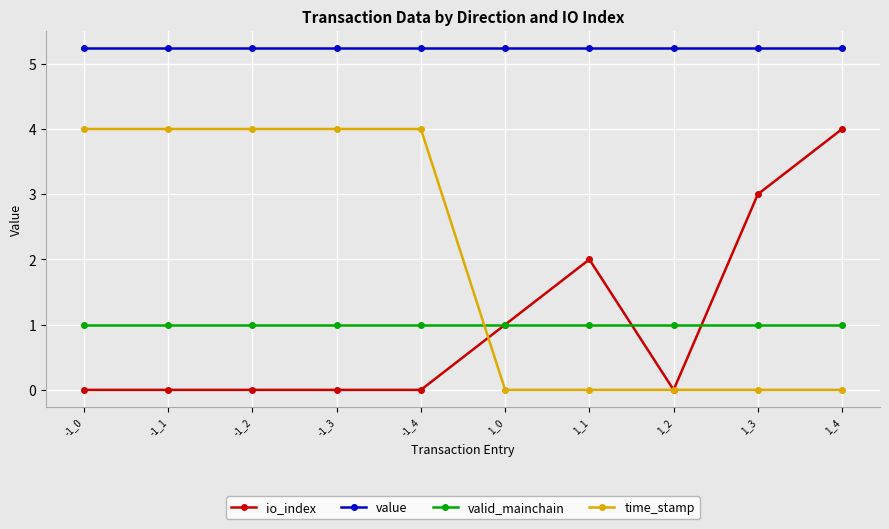

True or false: io_index has a value of 2.0 at 1_1.

True